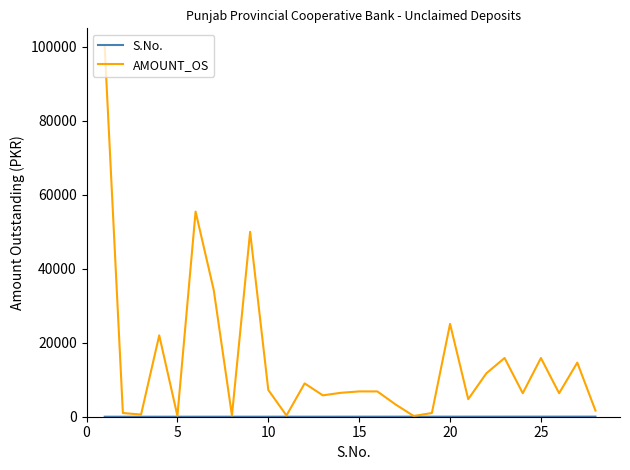

Which series has the widest spread of values?

AMOUNT_OS